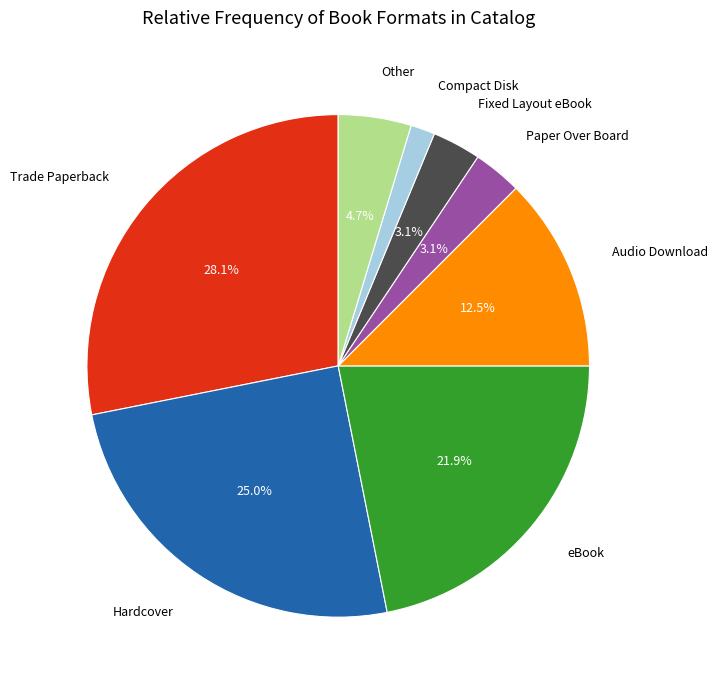

What is the ratio of the value at Compact Disk to the value at Fixed Layout eBook?

0.5